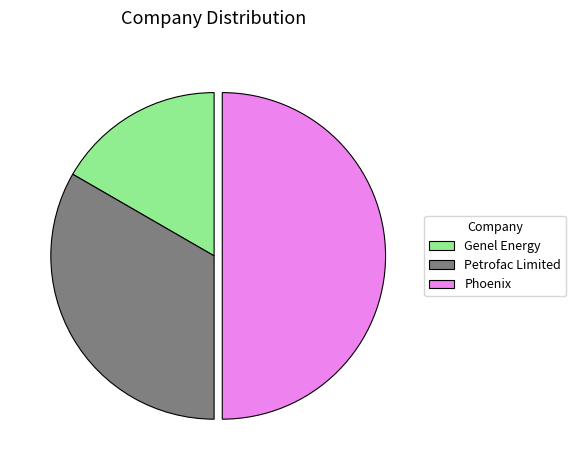

Does Petrofac Limited represent more than half of the total?

No